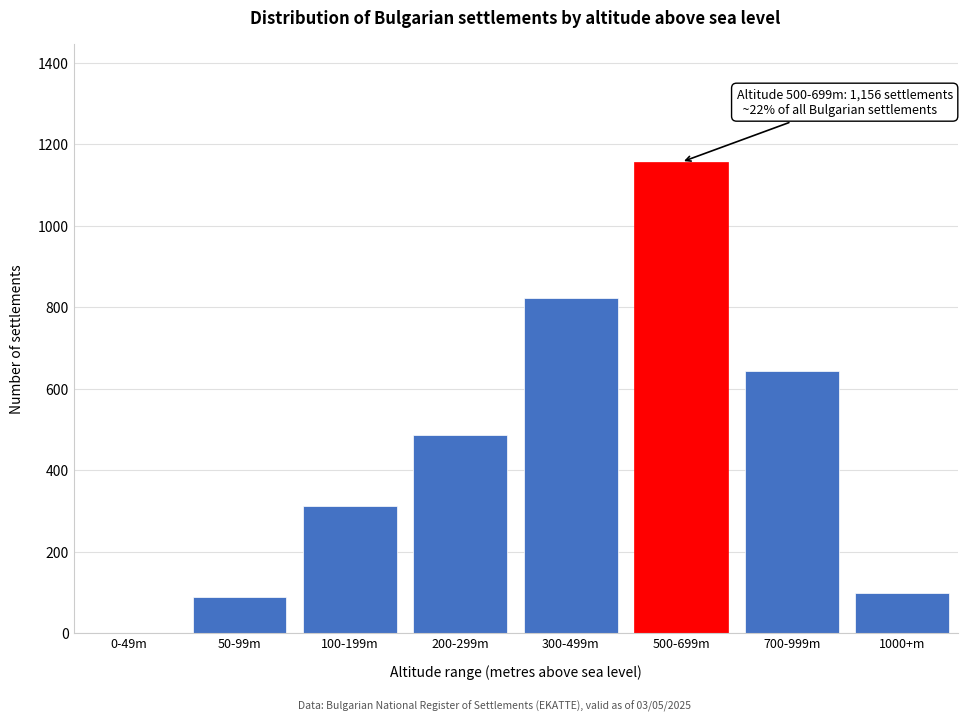

Reading left to right, what are all the values shown in this chart?

0-49m=0	50-99m=89	100-199m=312	200-299m=487	300-499m=823	500-699m=1156	700-999m=643	1000+m=98